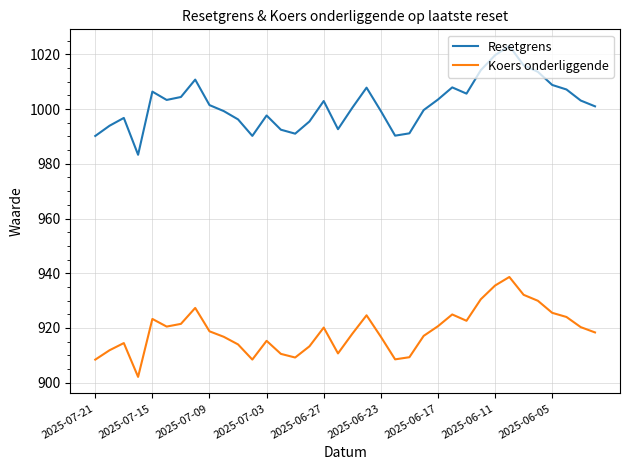

Which series has the widest spread of values?

Resetgrens